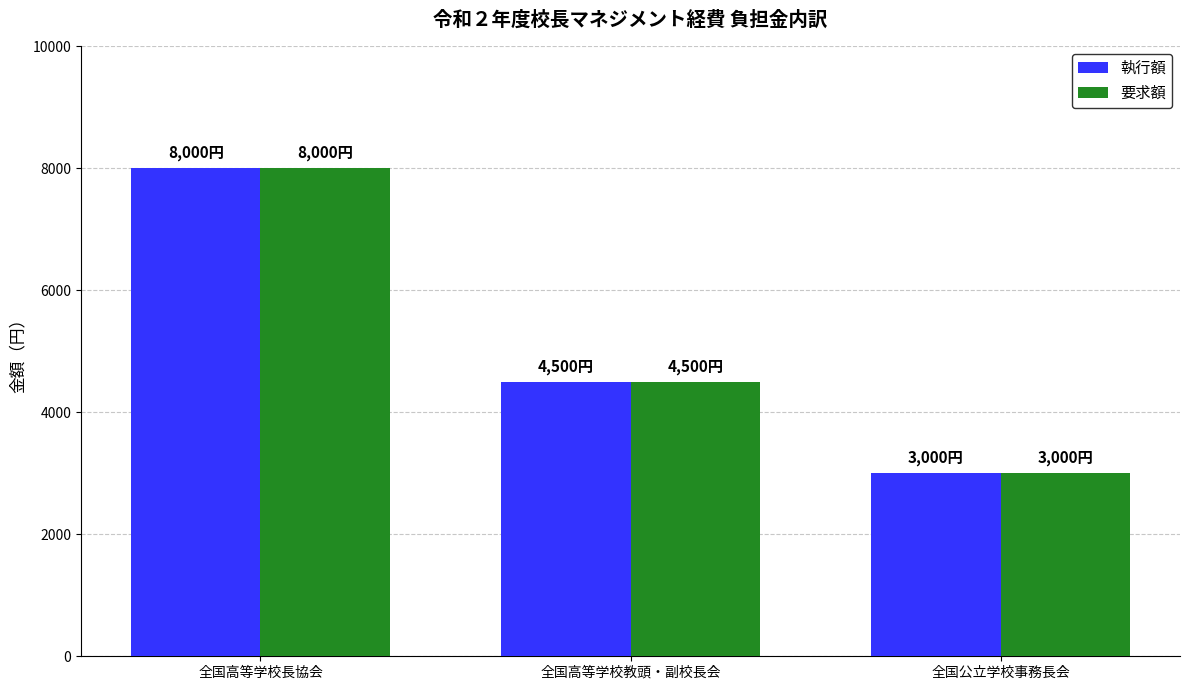

How many distinct data groups are displayed?

2